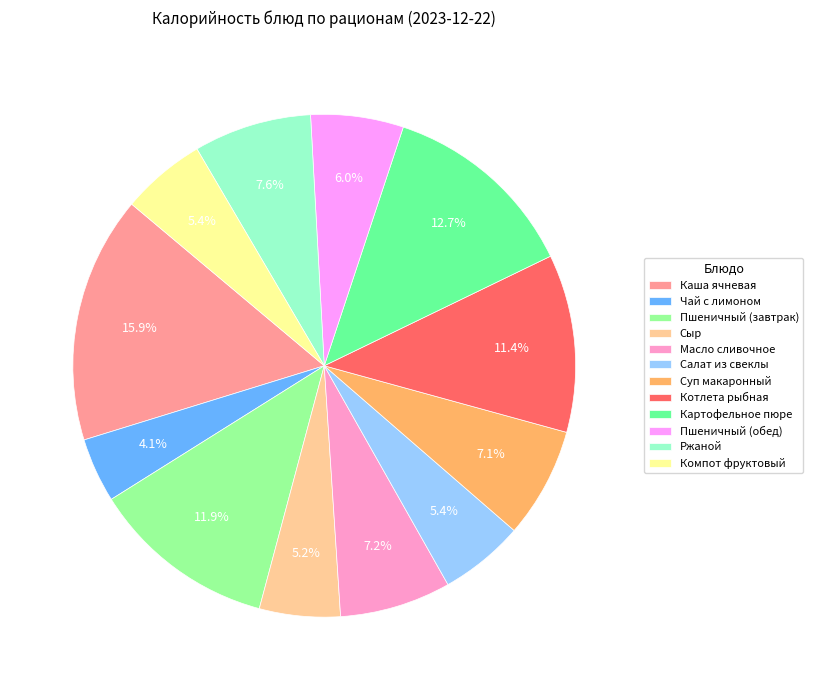

Is the sum of Чай с лимоном and Котлета рыбная greater than half?

No